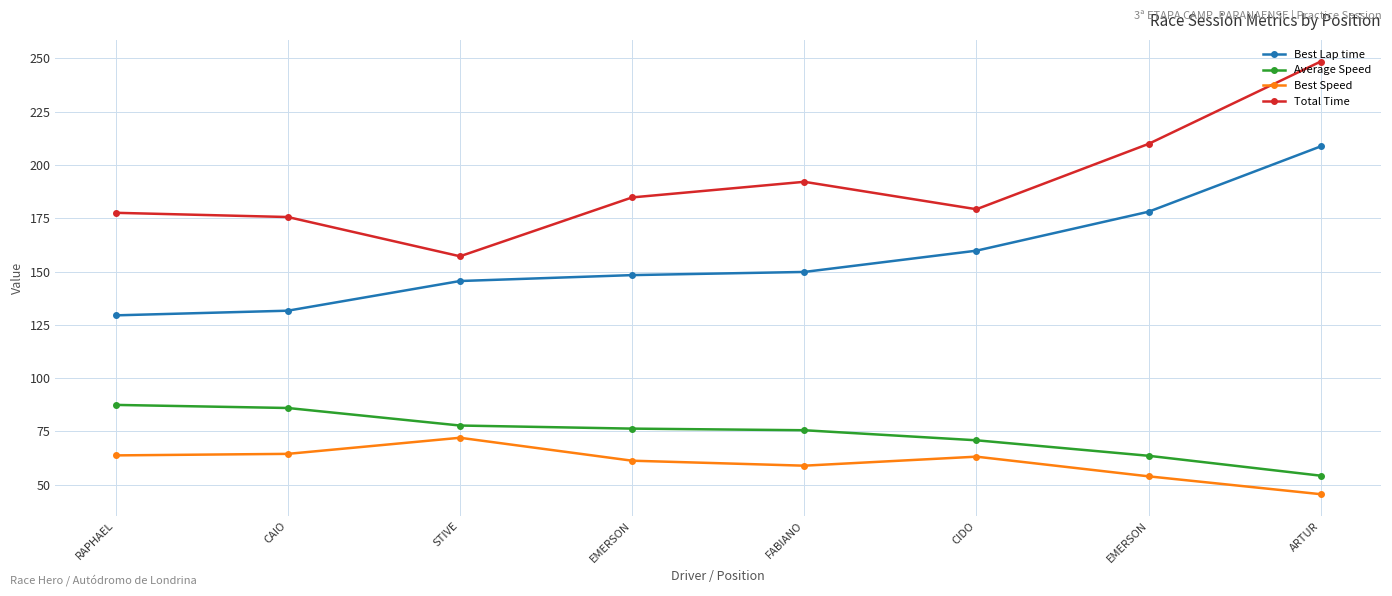

The Average Speed series shows 32.8 at CAIO. True or false?

False